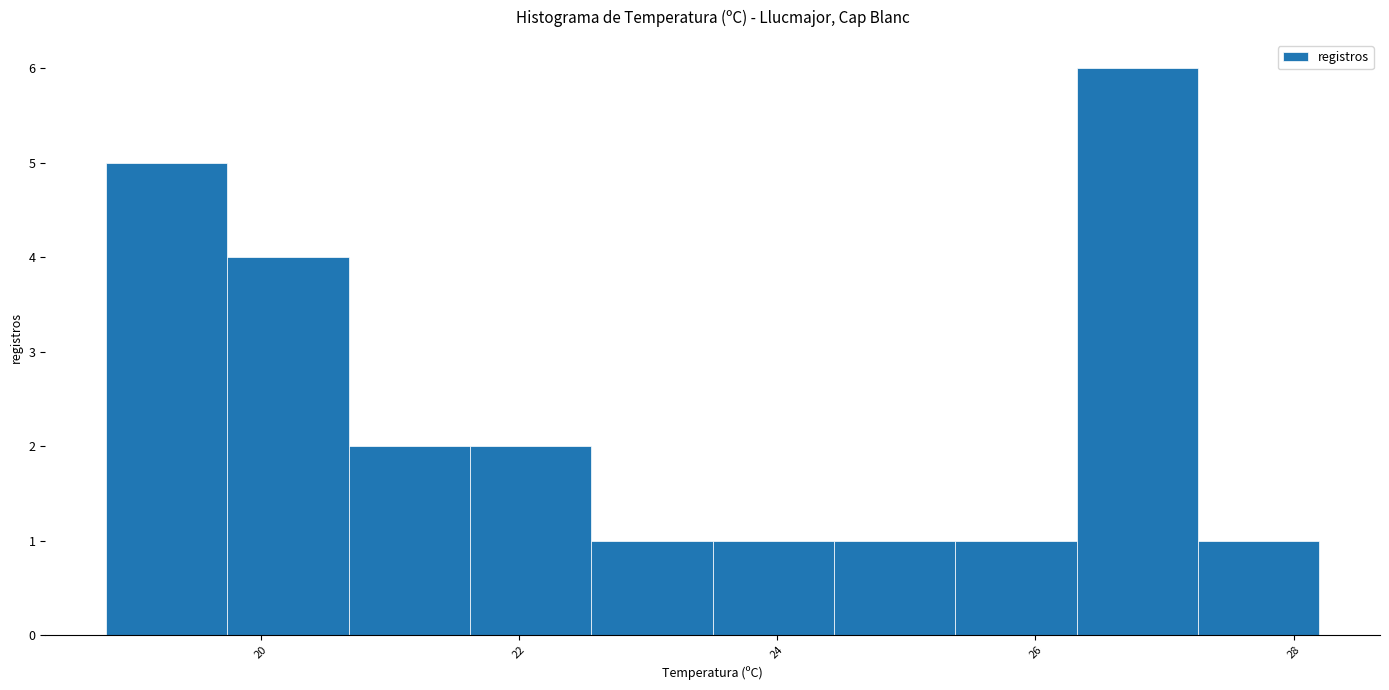

Reading left to right, transcribe this chart: for each bar, give the range it covers on the x-axis and its height. Neither the bar edges nor the heights are printed on the chart, so give them approximately, as read against the axes.

18.80 to 19.74: 5
19.74 to 20.68: 4
20.68 to 21.62: 2
21.62 to 22.56: 2
22.56 to 23.50: 1
23.50 to 24.44: 1
24.44 to 25.38: 1
25.38 to 26.32: 1
26.32 to 27.26: 6
27.26 to 28.20: 1